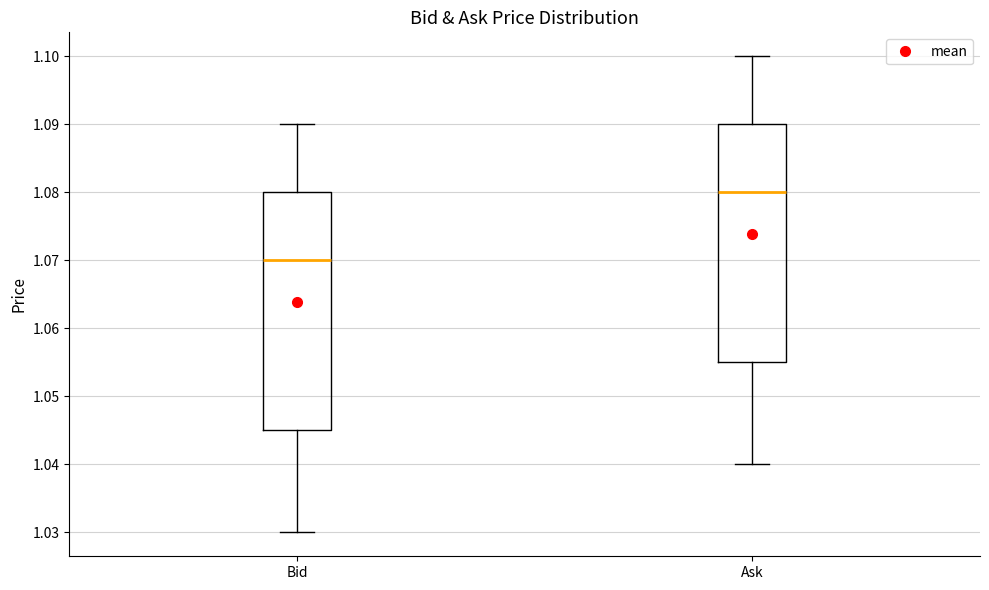

Reading left to right, read every box against the y-axis: the position of its median line, the range the box covers, and the ends of its whiskers. The values are not printed on the chart, so give them approximately, as read against the axis.

Bid: median 1.070, box 1.045 to 1.080, whiskers 1.030 to 1.090
Ask: median 1.080, box 1.055 to 1.090, whiskers 1.040 to 1.100